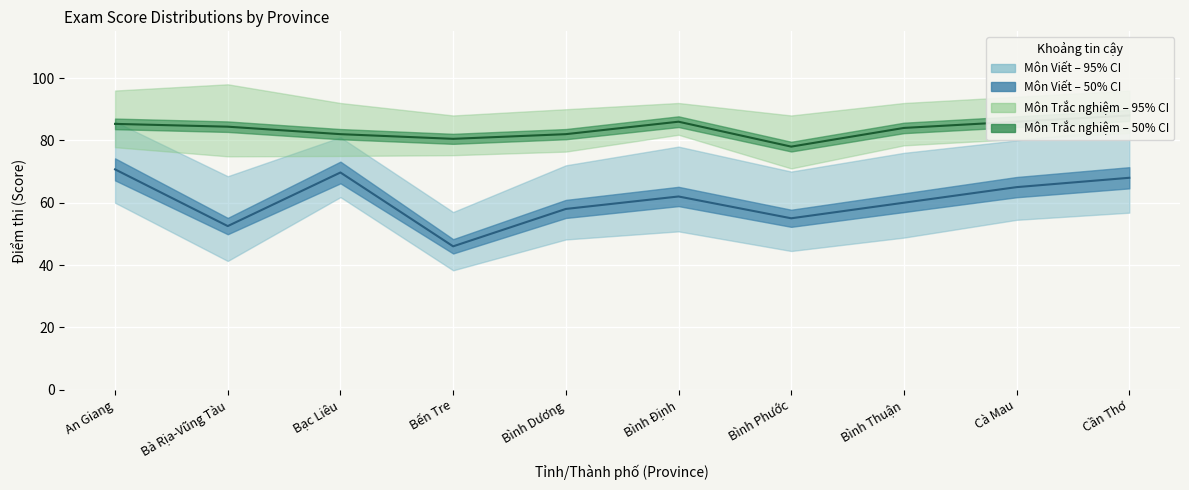

What is the difference between the Môn Viết (Hệ số 2) values at Bà Rịa-Vũng Tàu and Bình Dương?

5.5